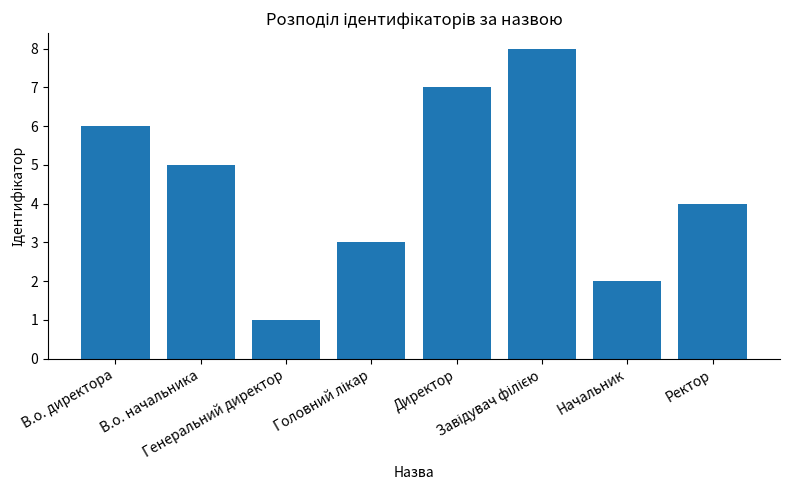

How many bars are there in total?

8